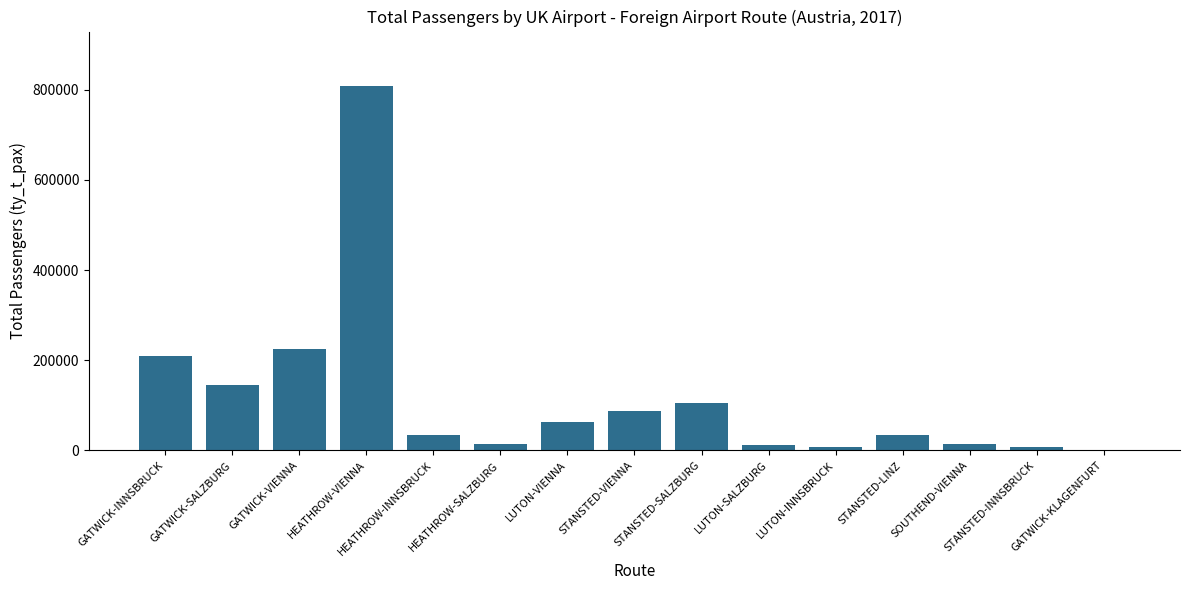

What is the maximum value shown in the chart?

807858